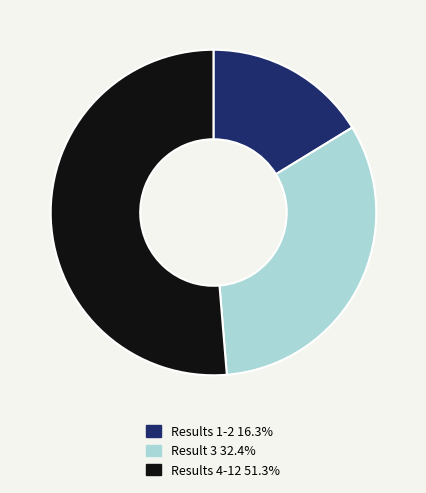

Does any single category account for the majority?

Yes